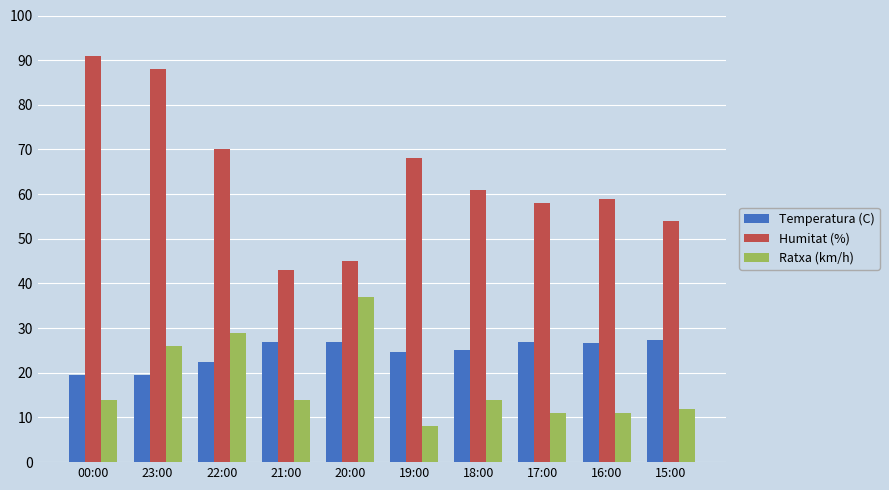

How many groups of bars are there?

10